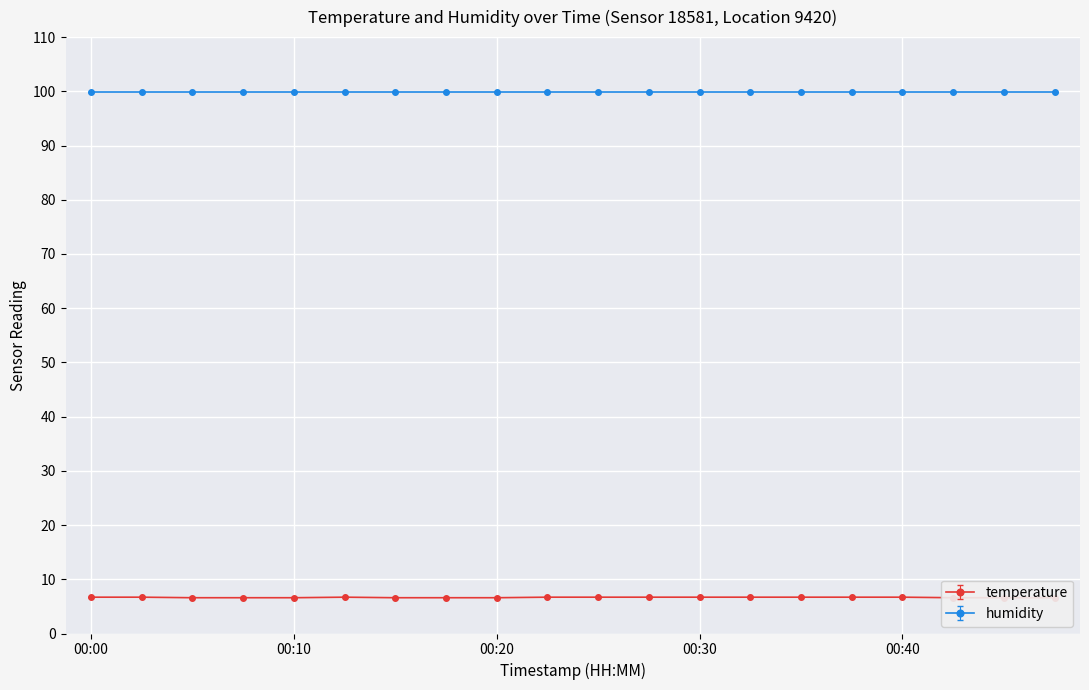

At which category does the data reach its first local peak?

00:13